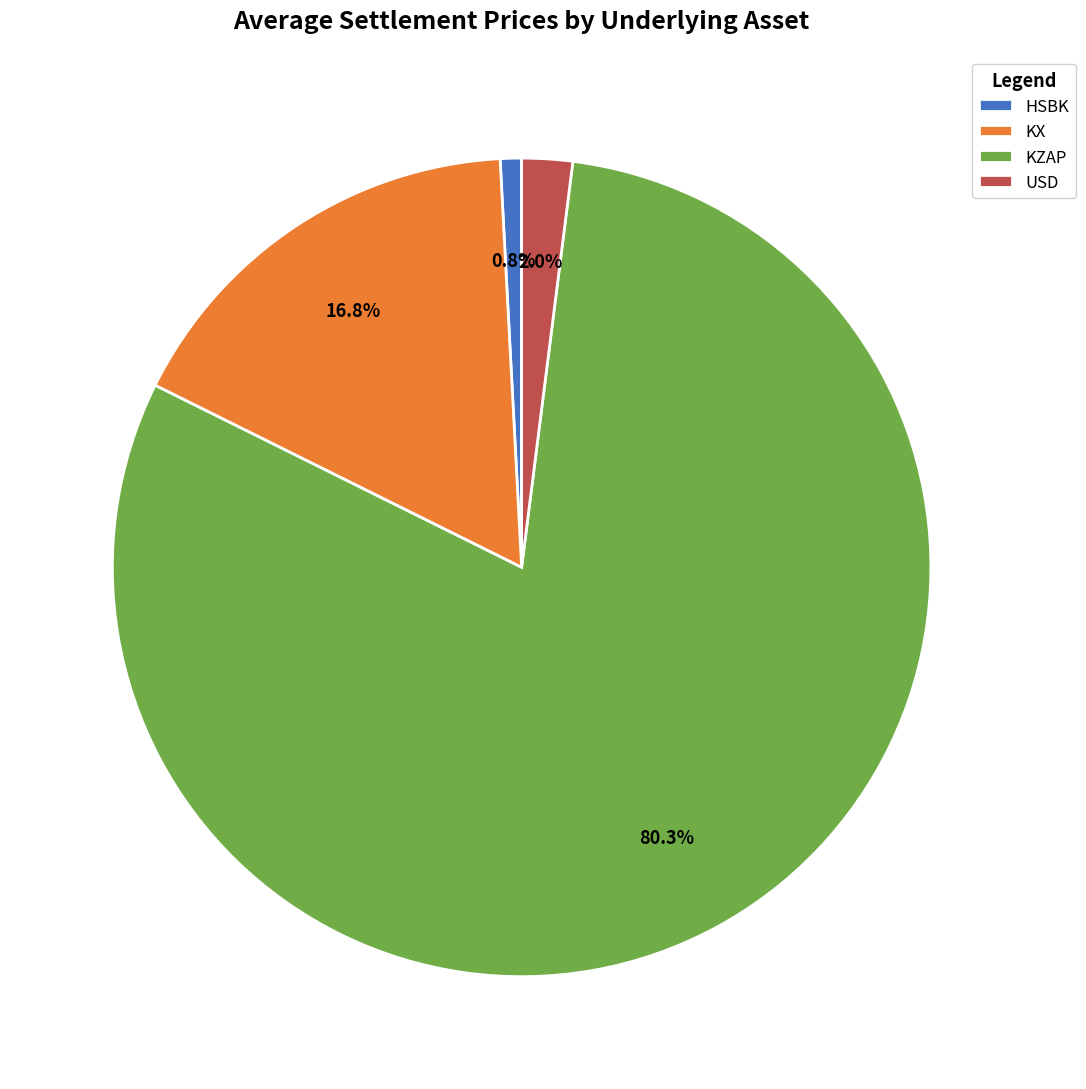

Do KX and HSBK together represent more than half of the pie?

No